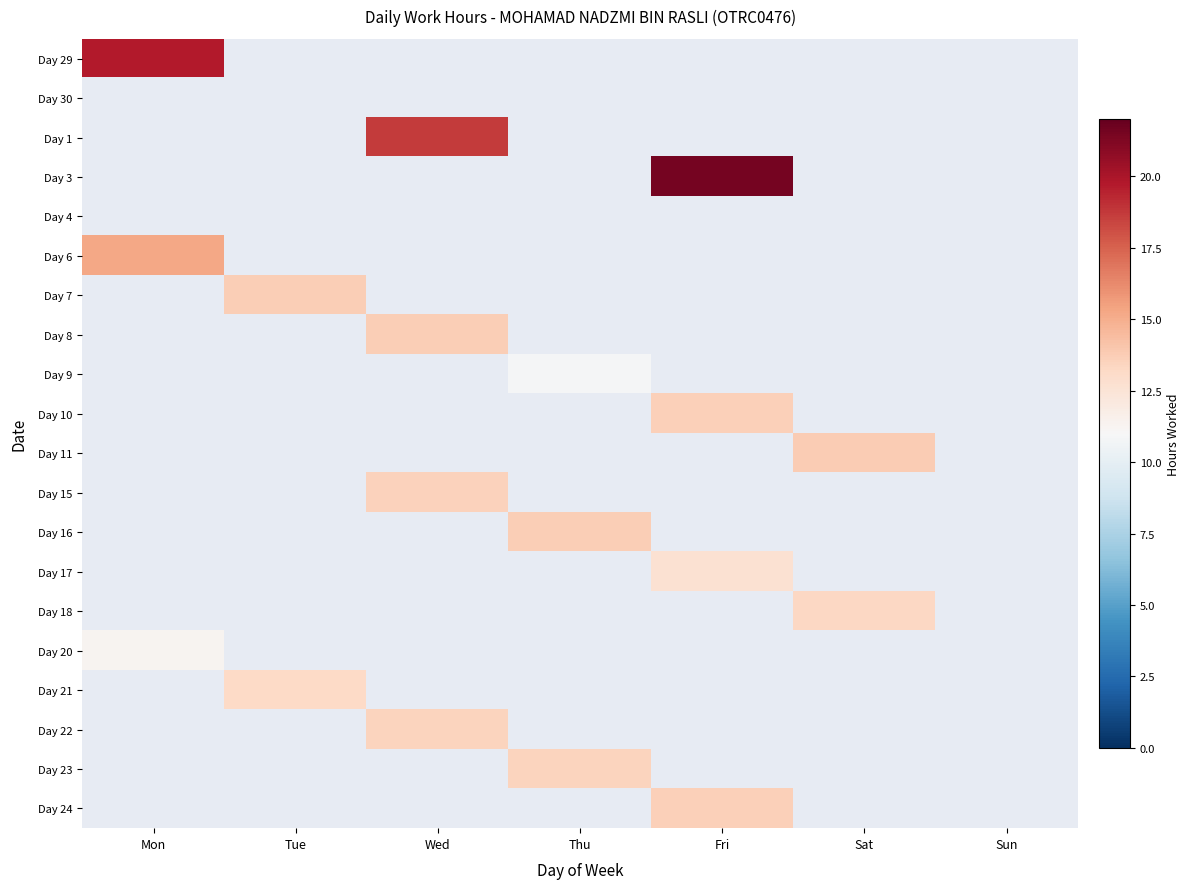

True or false: Day 7 has a value of 0.0 at Sun.

True